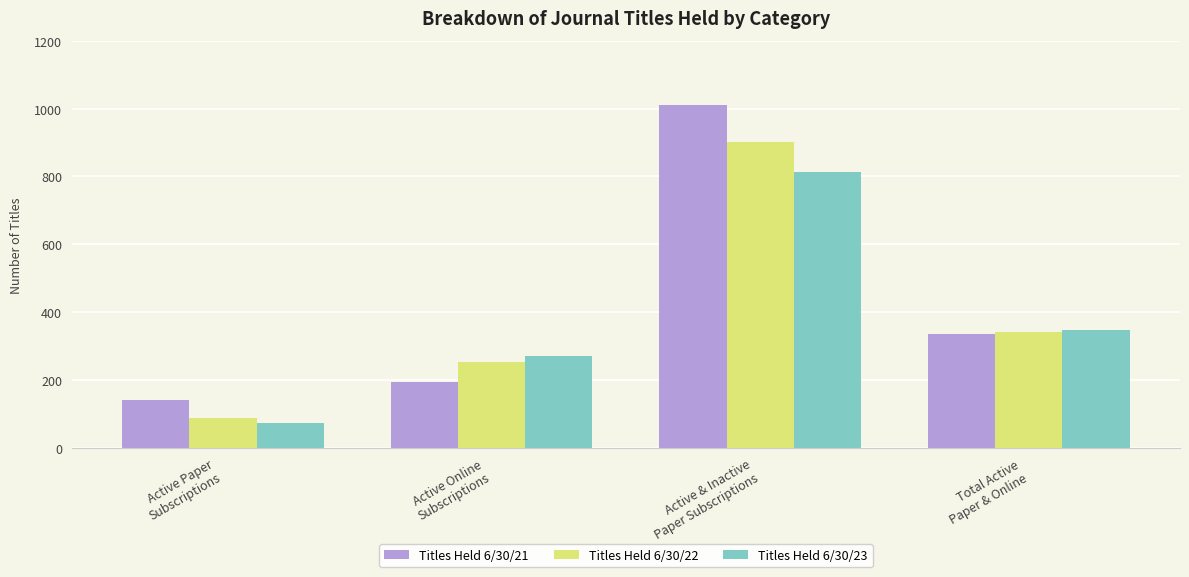

Does the chart contain stacked bars?

No